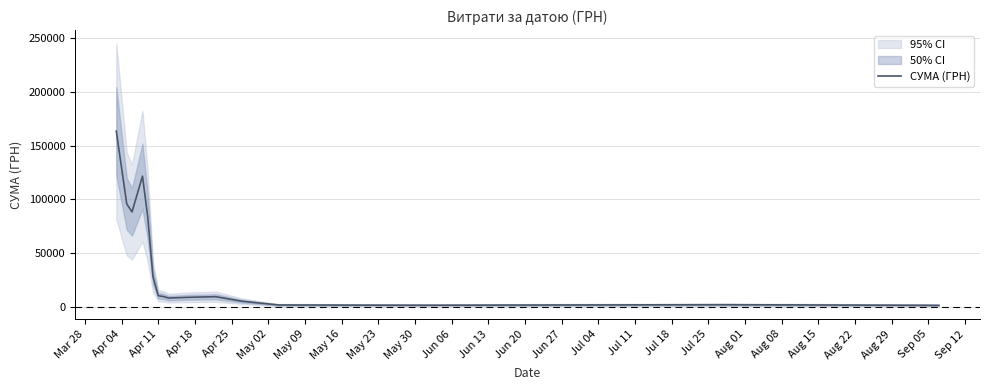

What is the highest value of the СУМА (ГРН) series?

163584.7